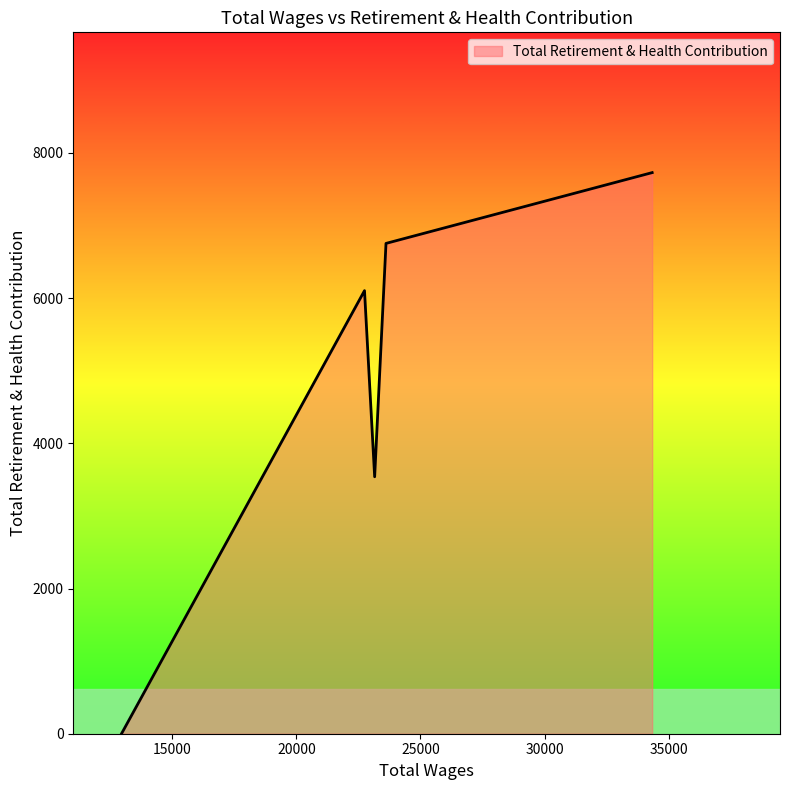

How many interior local peaks (higher than both neighbors) does the data have?

1